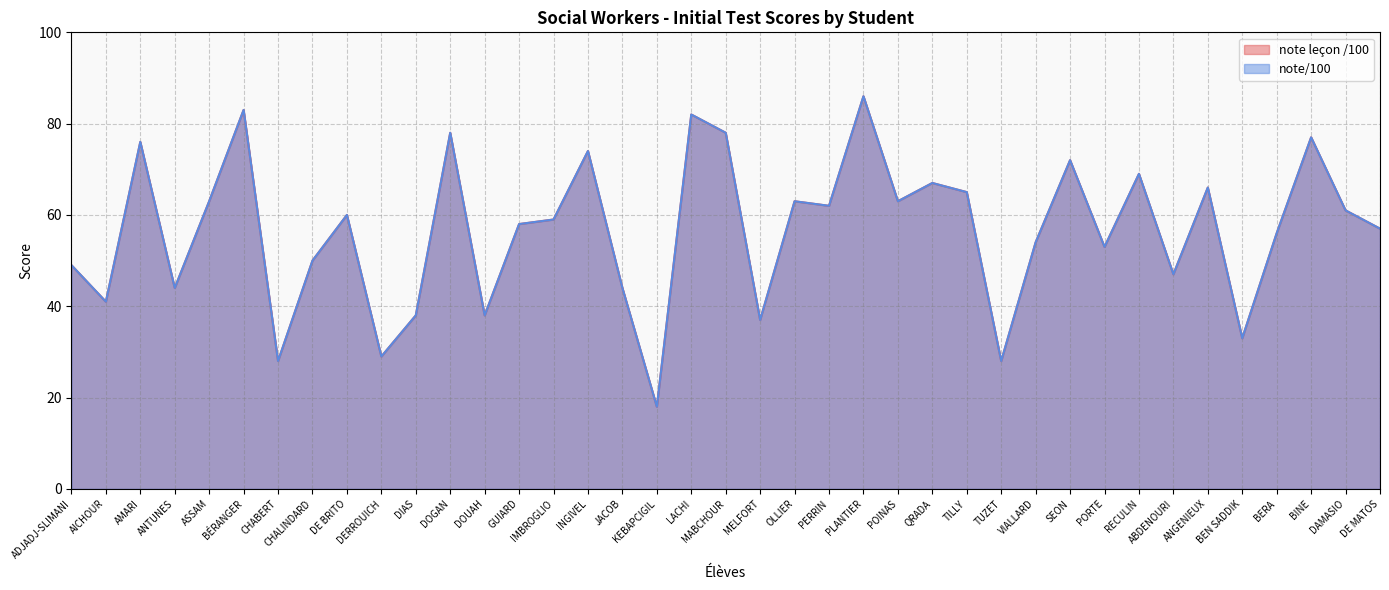

What is the approximate value of note leçon /100 at DOUAH?

38